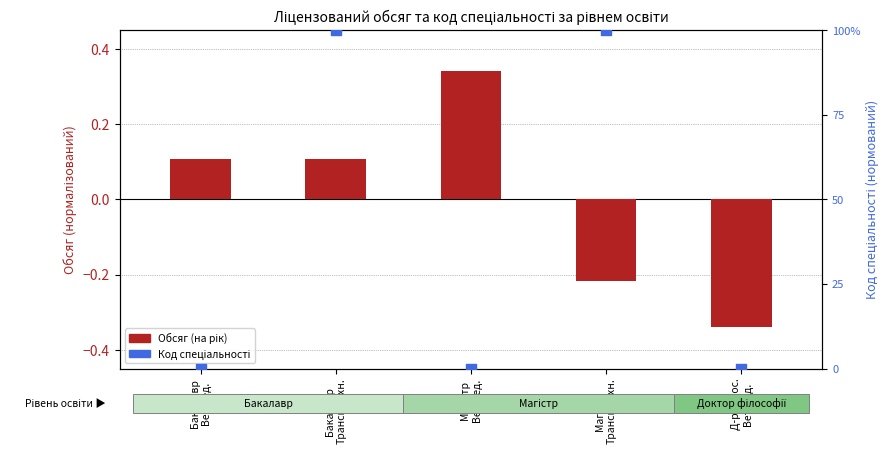

Which series has the largest total across all categories?

Код спеціальності